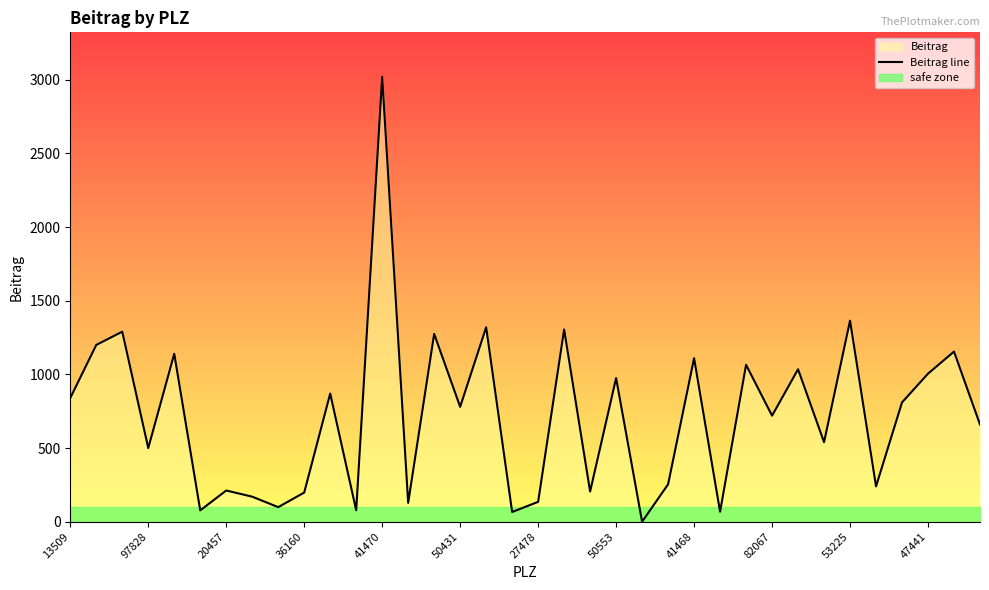

Does the chart display data point markers on the line(s)?

No